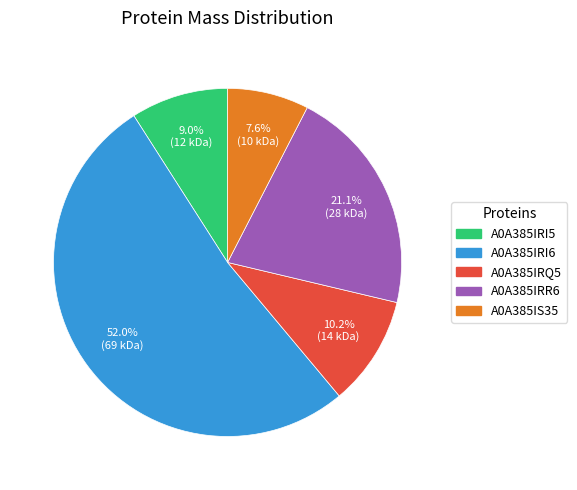

Between A0A385IRR6 and A0A385IS35, which is larger?

A0A385IRR6